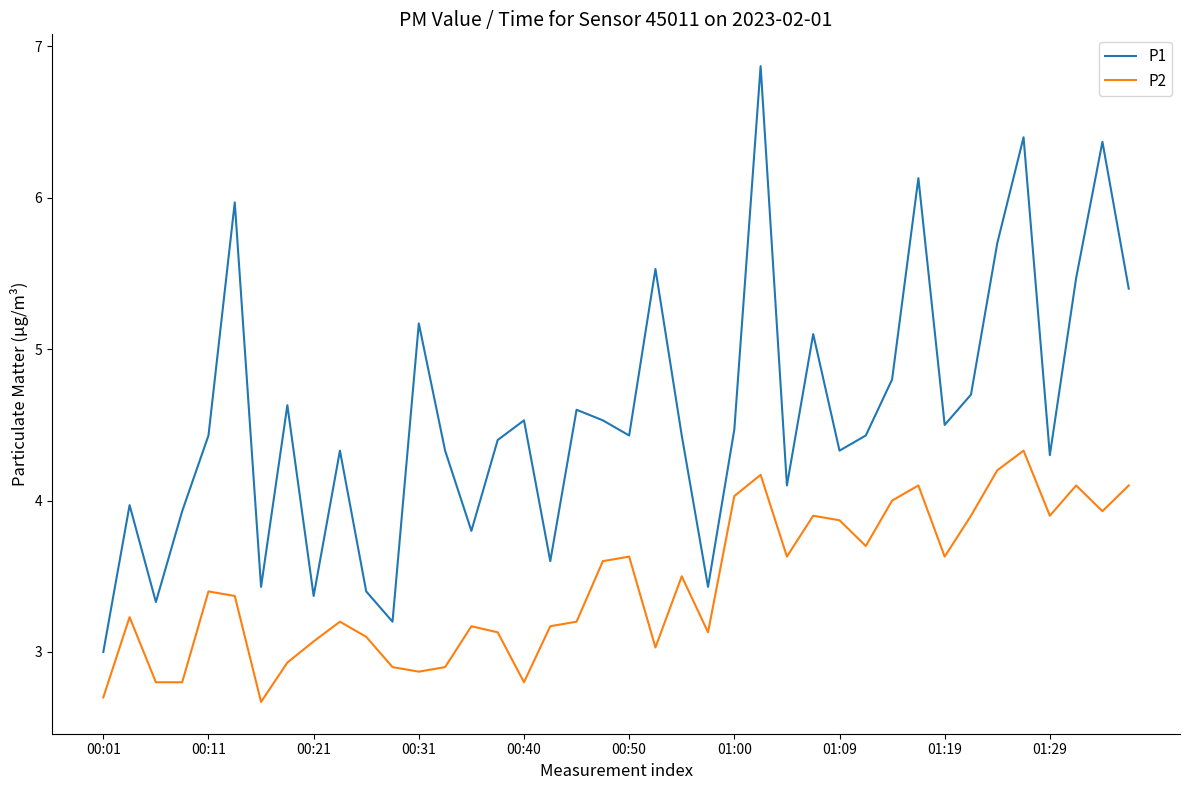

Which series has the widest spread of values?

P1